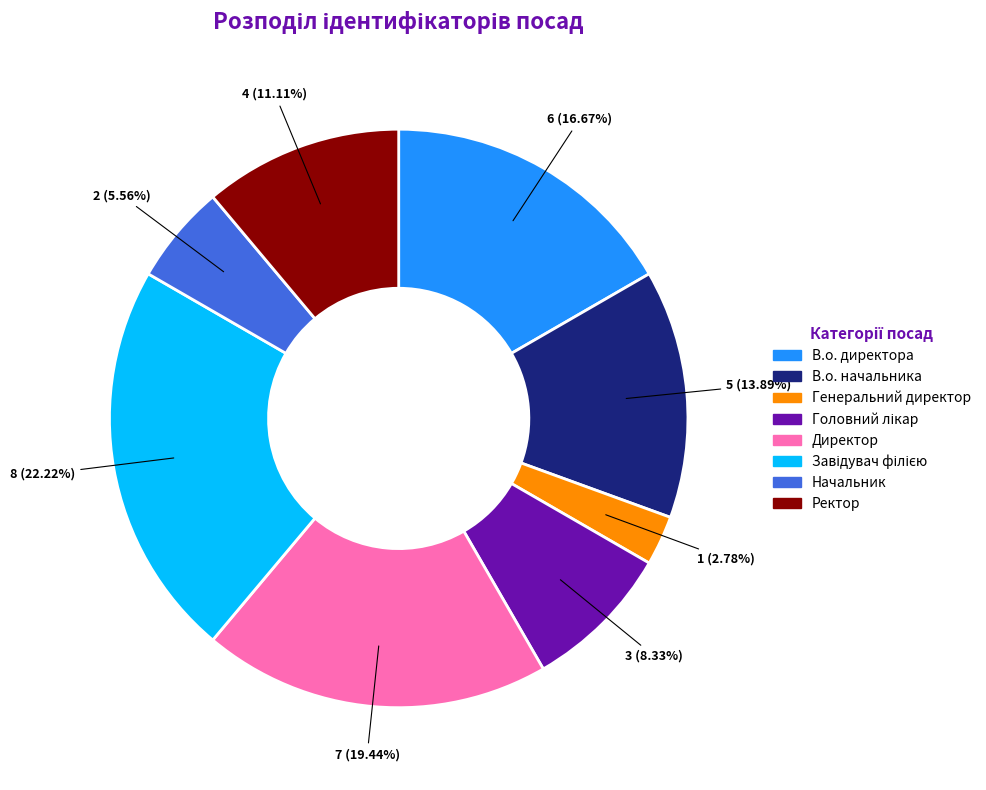

Which category has the smallest portion of the pie?

Генеральний директор